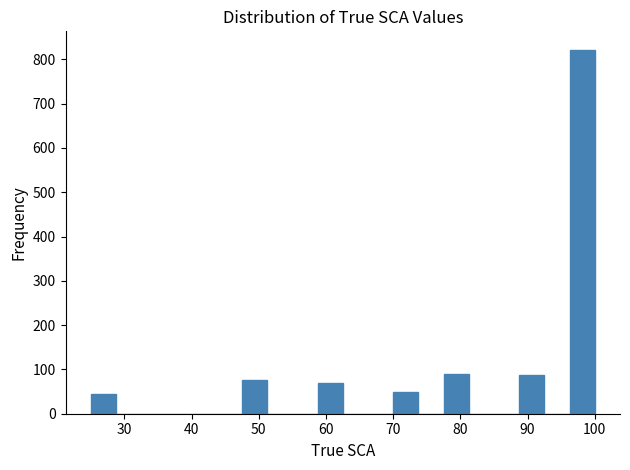

Around what value on the x-axis is the tallest bar? Give the approximate position of its centre, as read against the axis.

98